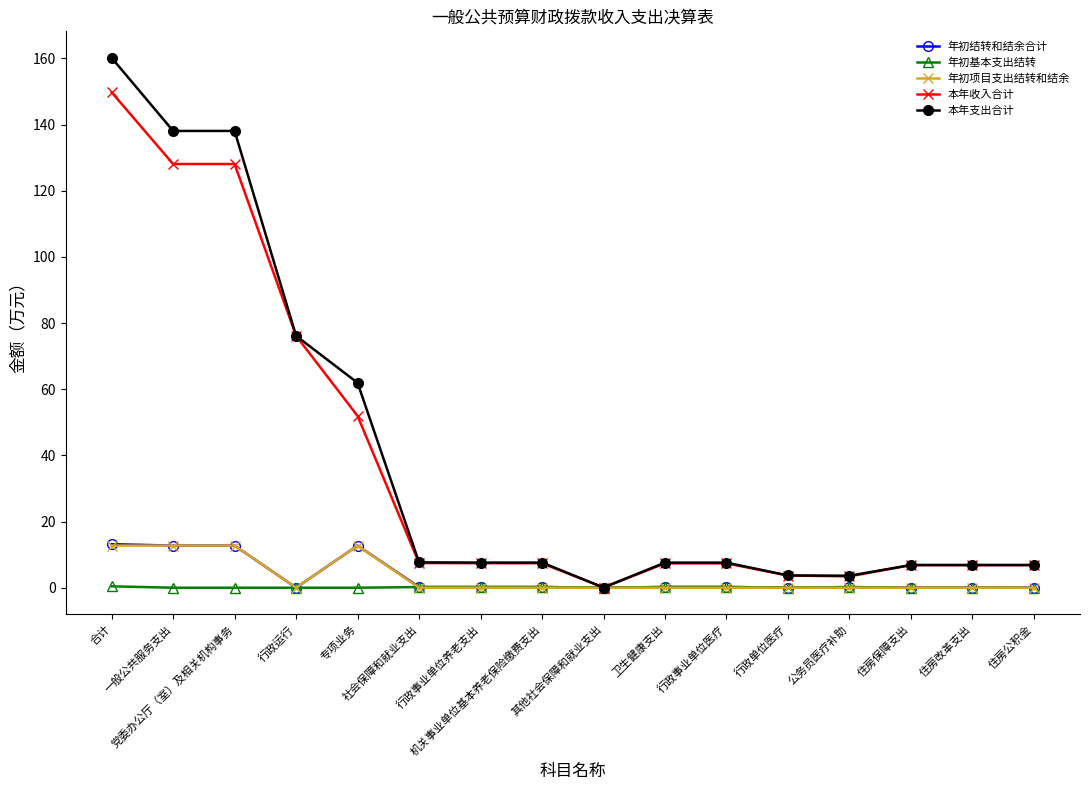

What is the maximum value shown in the chart?

160.2